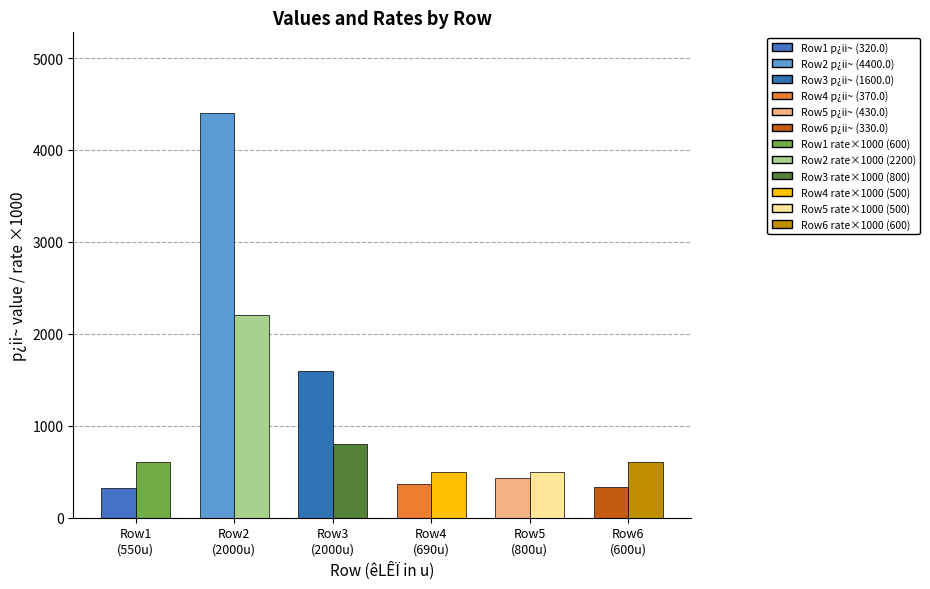

What is the maximum value shown in the chart?

4400